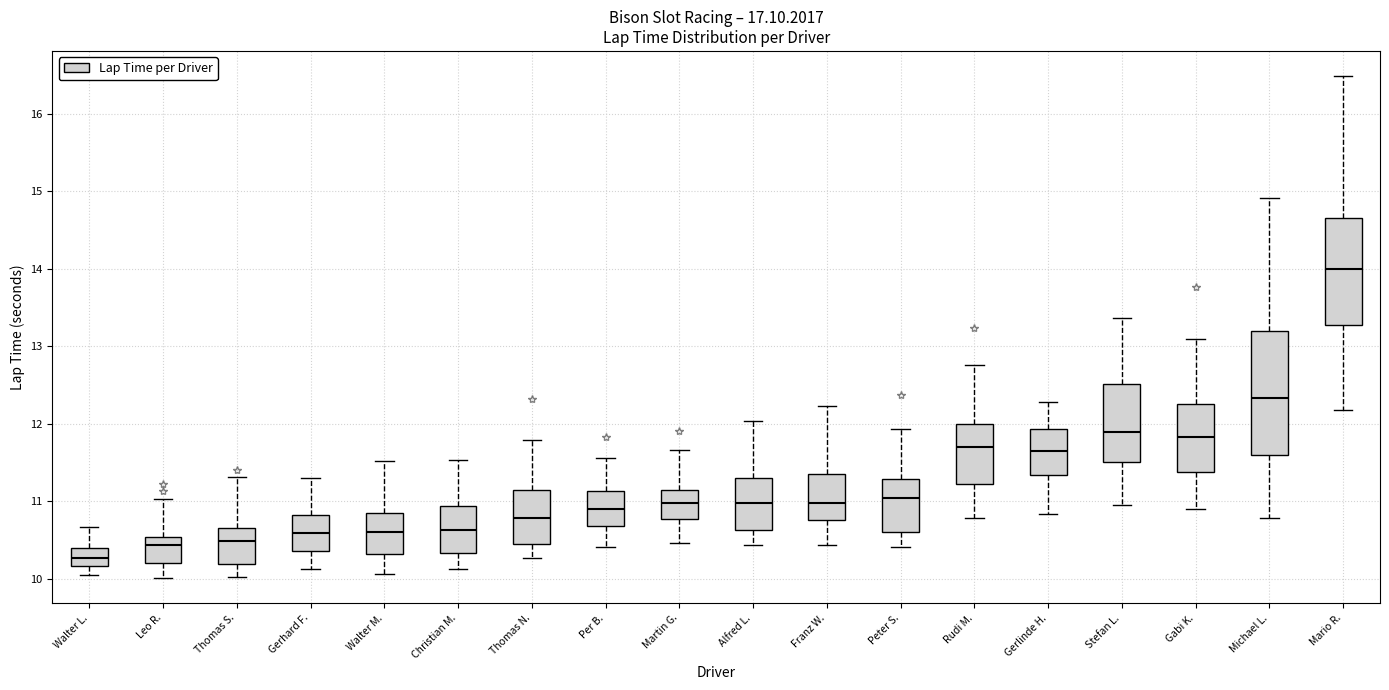

Which box's median line is the highest?

Mario R.